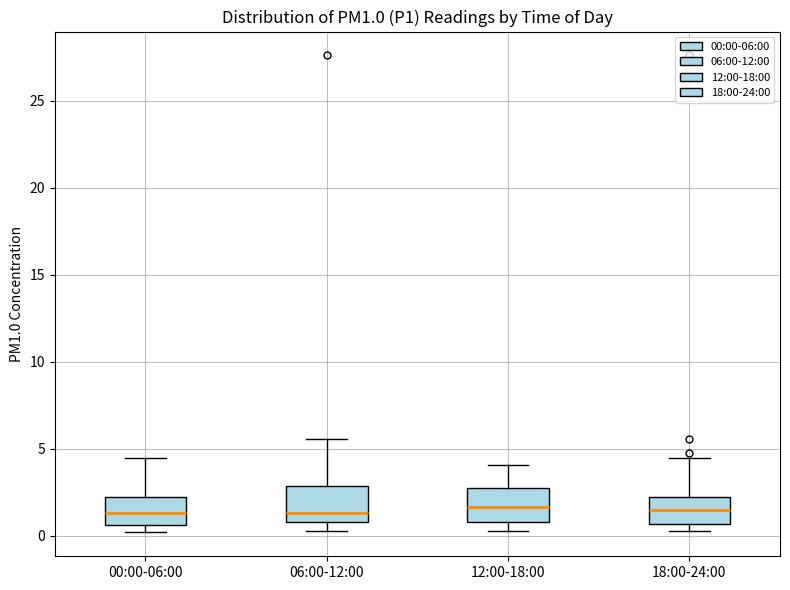

Where is the upper edge of the box for 18:00-24:00 on the y-axis? The values are not printed on the chart, so give them approximately, as read against the axis.

2.5